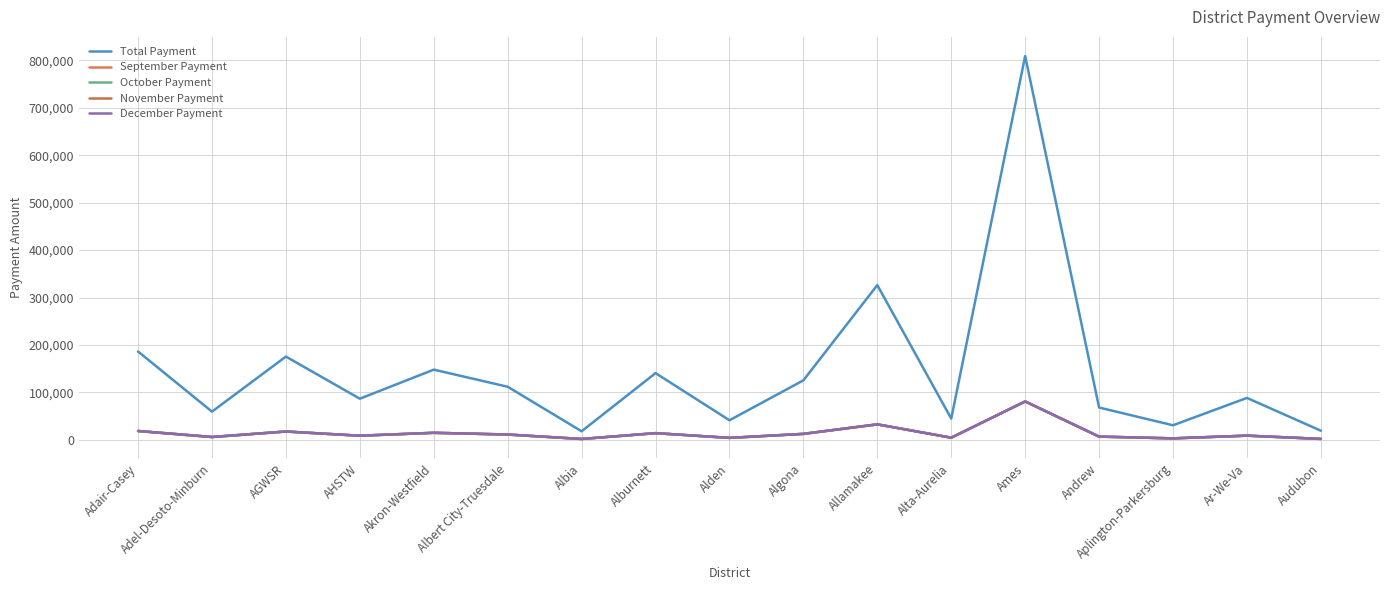

True or false: September Payment has a value of 9047 at AGWSR.

False